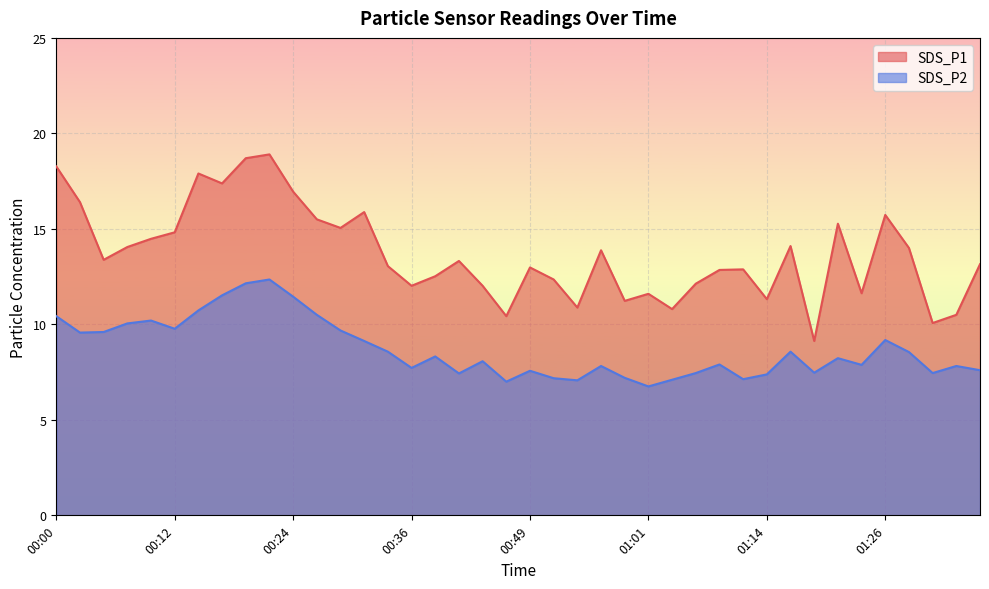

Where is the first local minimum for SDS_P1?

00:04